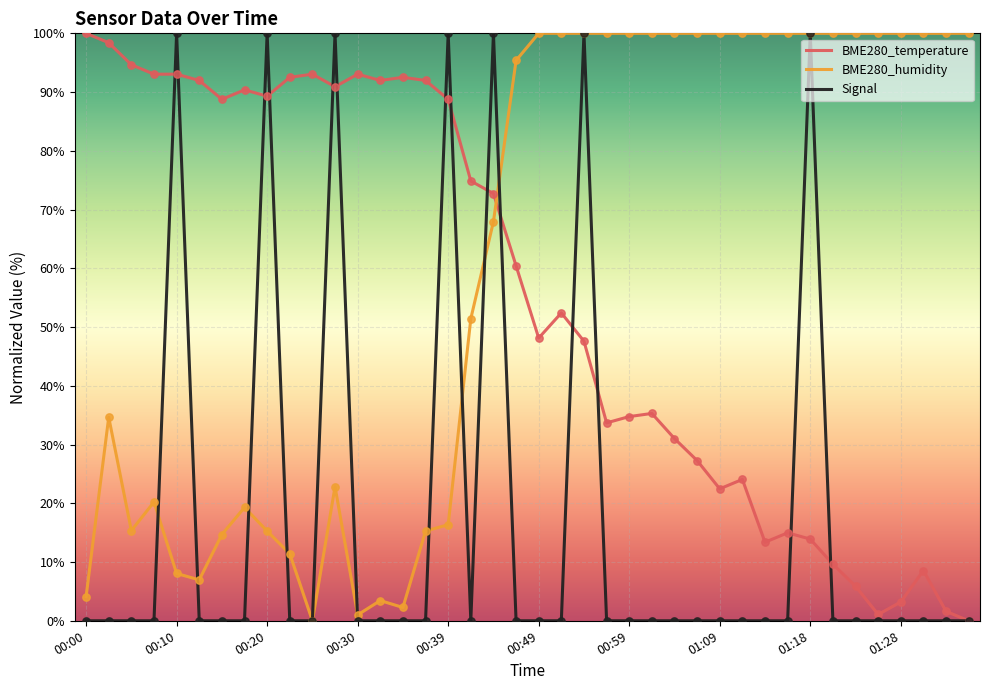

What is the highest value of the BME280_humidity series?

100.0